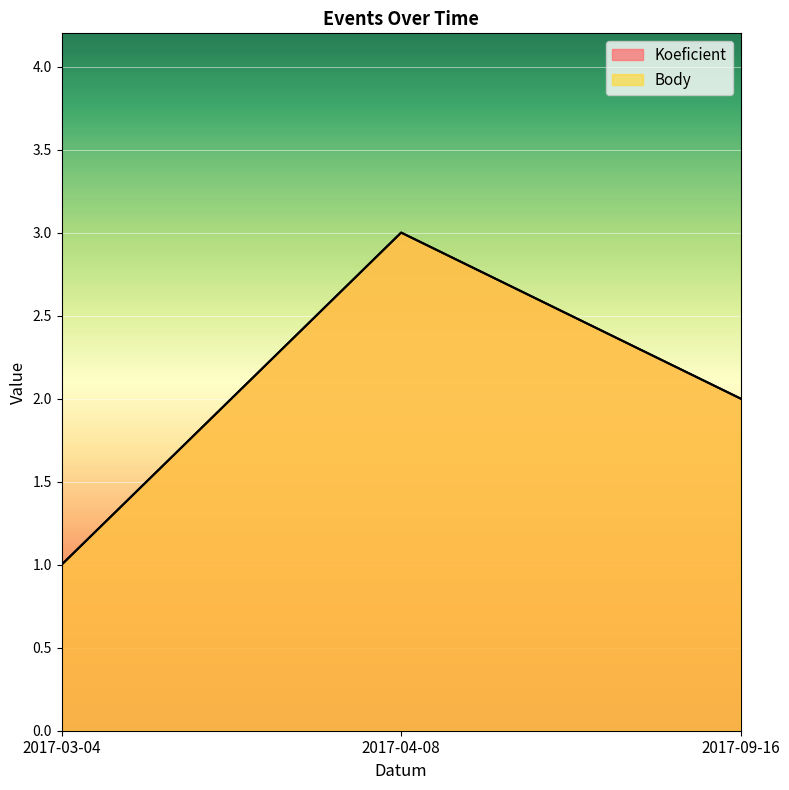

At 2017-03-04, list the series in order from largest to smallest.

Koeficient, Body